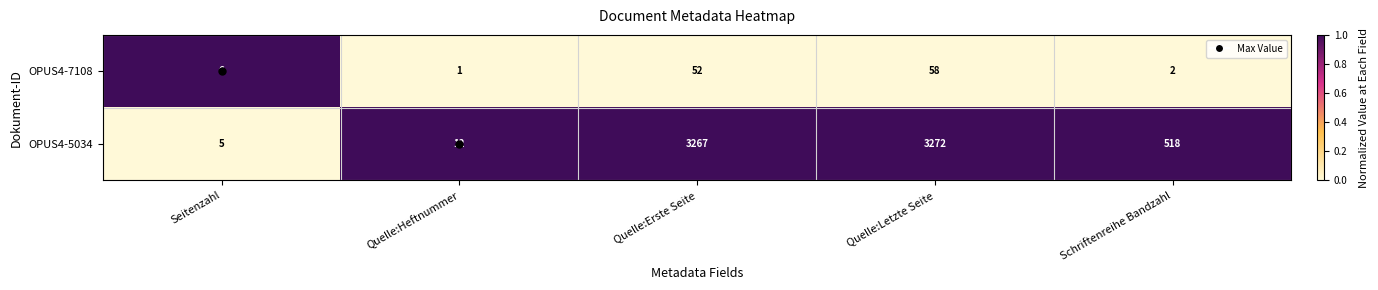

What is the average value of the OPUS4-5034 series?

1415